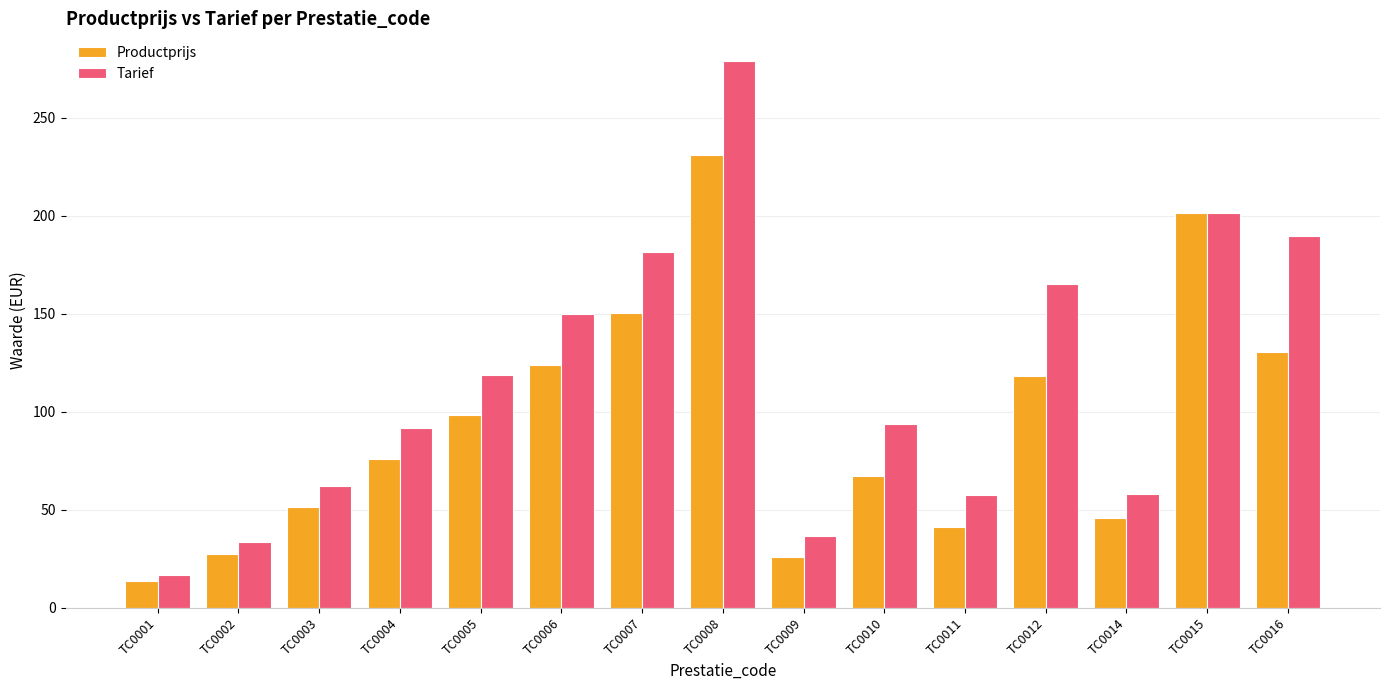

Which series changed the most between TC0010 and TC0012?

Tarief